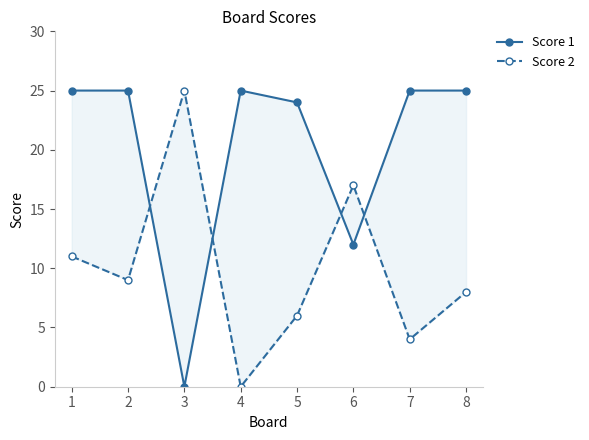

Rank the series by their average value, from highest to lowest.

Score 1, Score 2